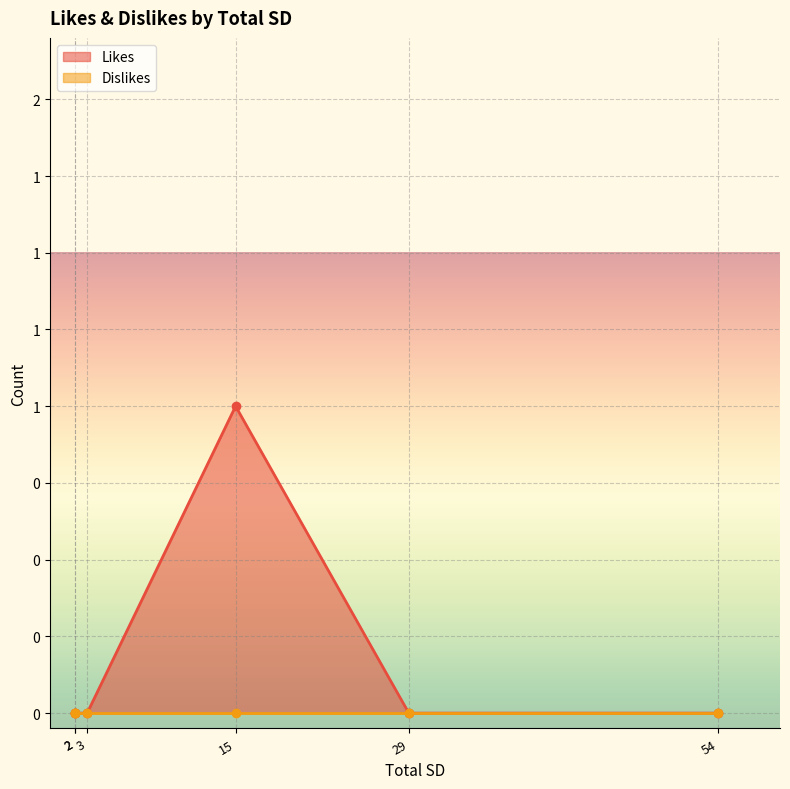

Does the chart display data point markers on the line(s)?

Yes